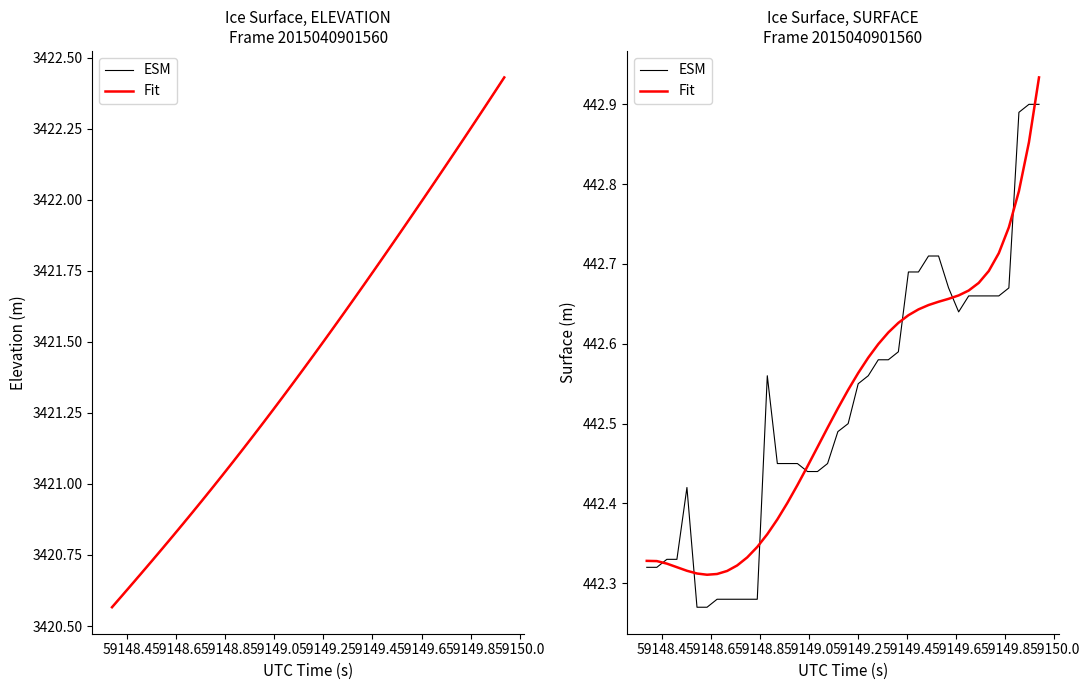

Between 59148.8 and 59149.0, which is larger?

59149.0